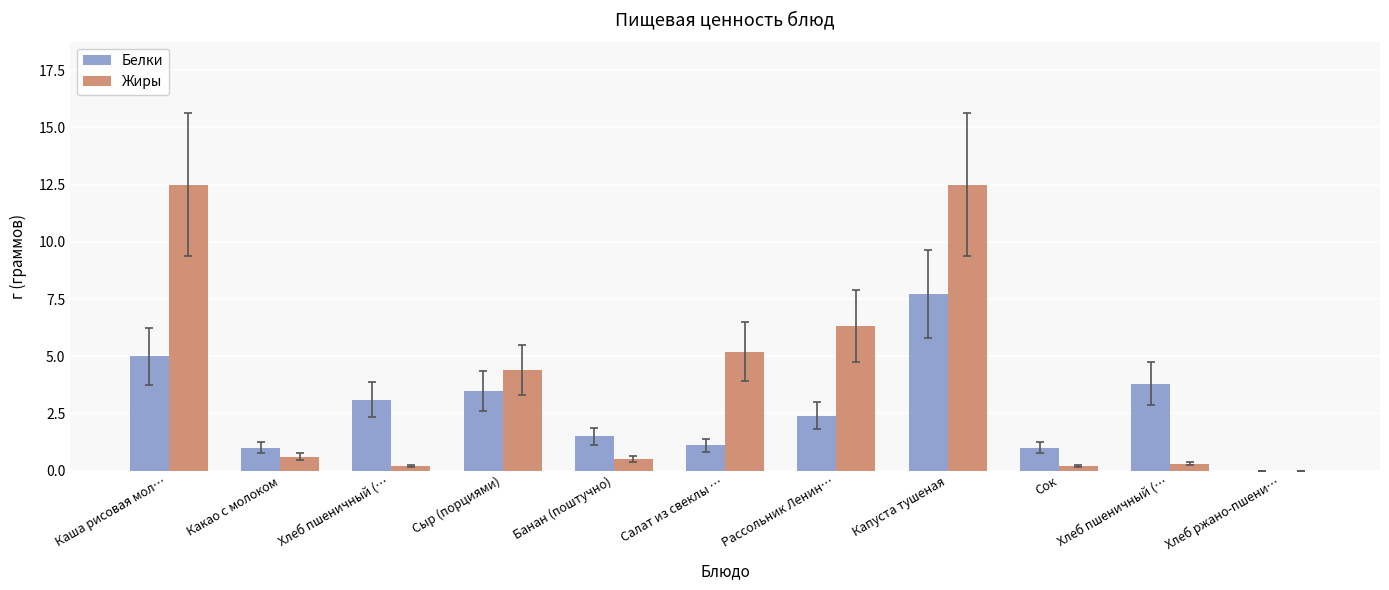

Rank the series at Каша рисовая мол… from highest to lowest value.

Жиры, Белки